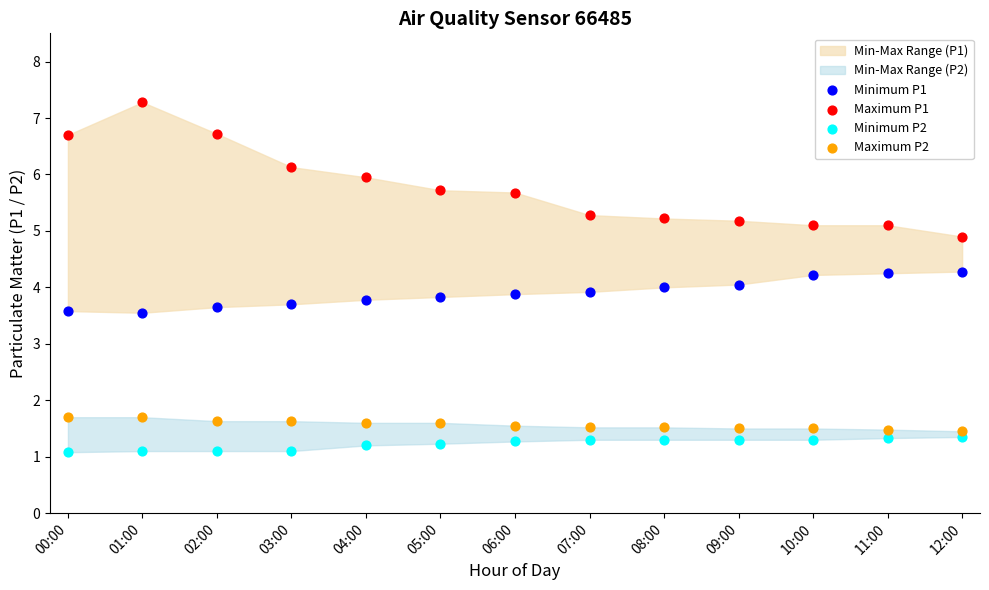

Which series has the widest spread of Y values?

Maximum P1